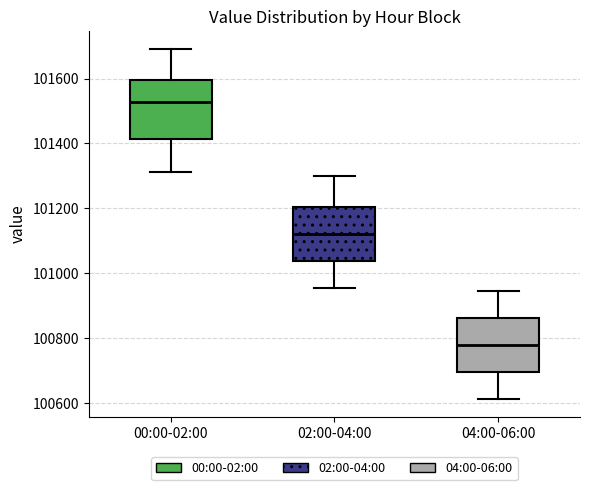

Reading left to right, read every box against the y-axis: the position of its median line, the range the box covers, and the ends of its whiskers. The values are not printed on the chart, so give them approximately, as read against the axis.

00:00-02:00: median 101520, box 101420 to 101600, whiskers 101320 to 101700
02:00-04:00: median 101120, box 101040 to 101200, whiskers 100960 to 101300
04:00-06:00: median 100780, box 100700 to 100860, whiskers 100620 to 100940